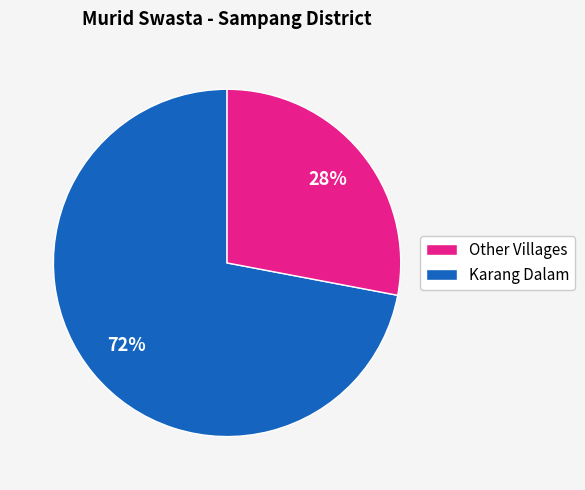

To the nearest percent, what is the average slice percentage?

50%